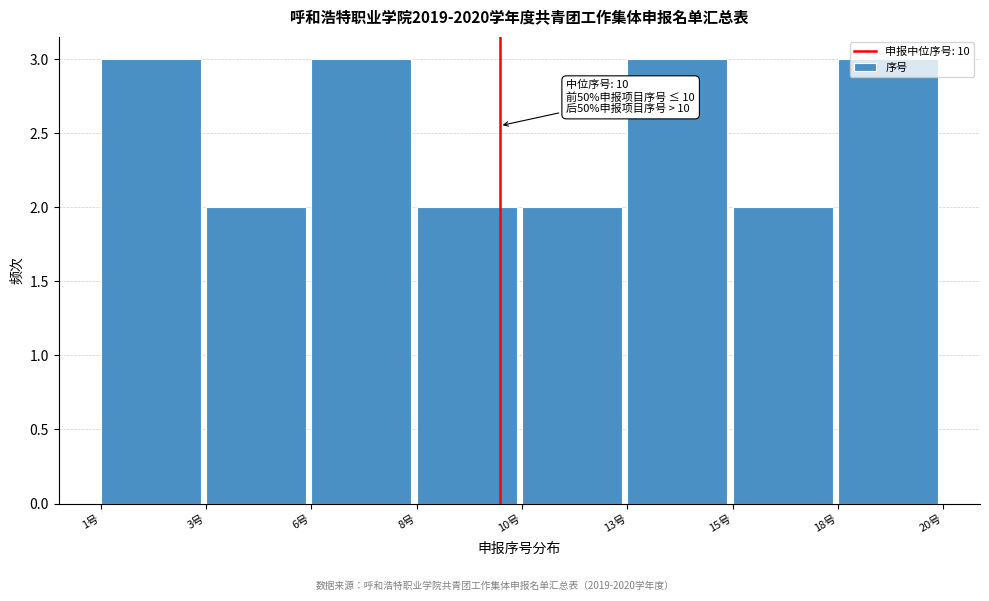

What is the sum of the values at 1号 and 6号?

6